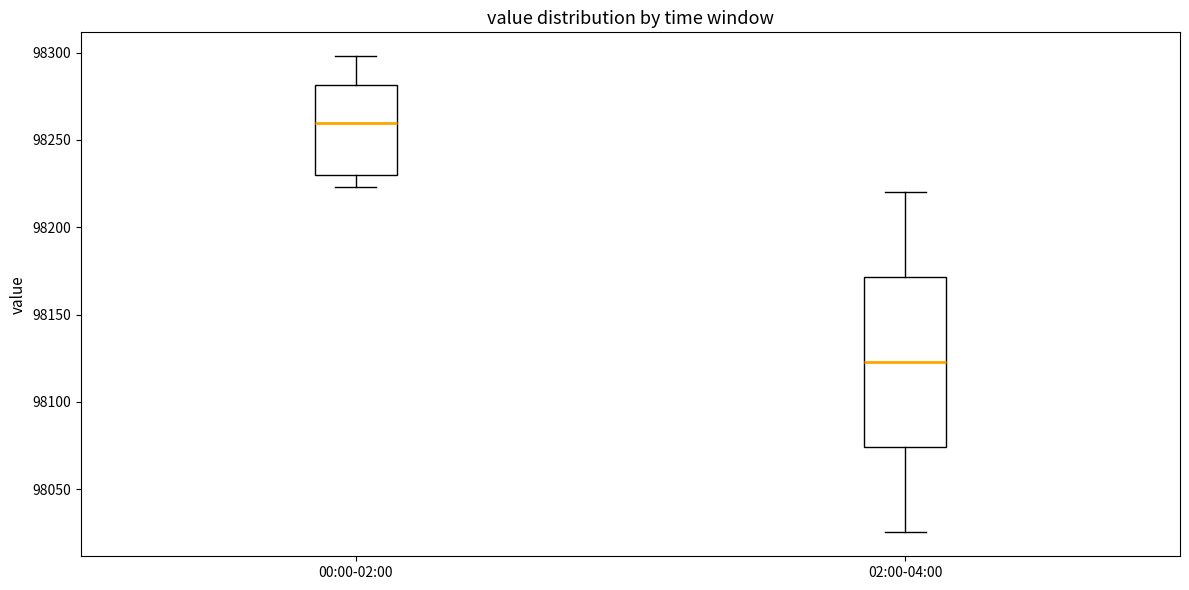

Reading left to right, read every box against the y-axis: the position of its median line, the range the box covers, and the ends of its whiskers. The values are not printed on the chart, so give them approximately, as read against the axis.

00:00-02:00: median 98260, box 98230 to 98280, whiskers 98225 to 98300
02:00-04:00: median 98125, box 98075 to 98170, whiskers 98025 to 98220